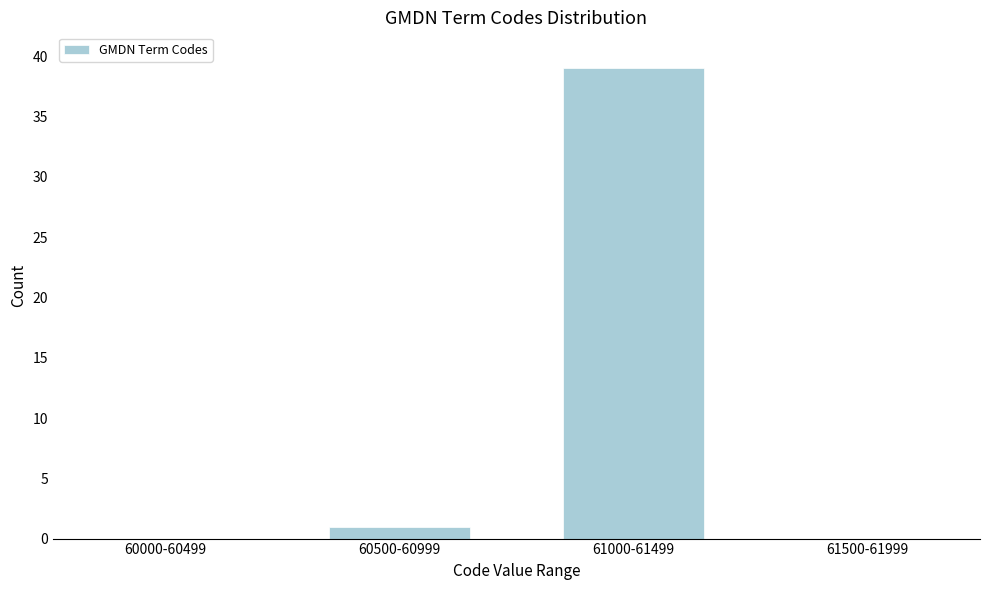

Reading left to right, list all the values displayed in this chart.

60000-60499=0	60500-60999=1	61000-61499=39	61500-61999=0